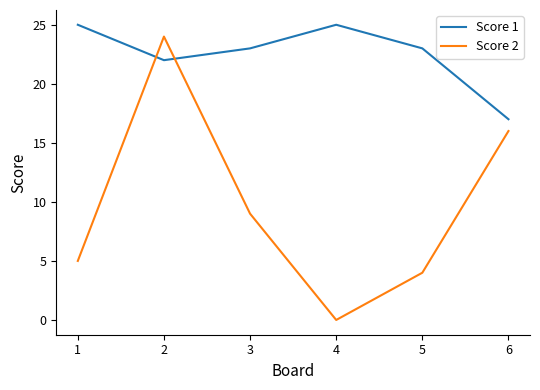

What is the maximum value for Score 2?

24